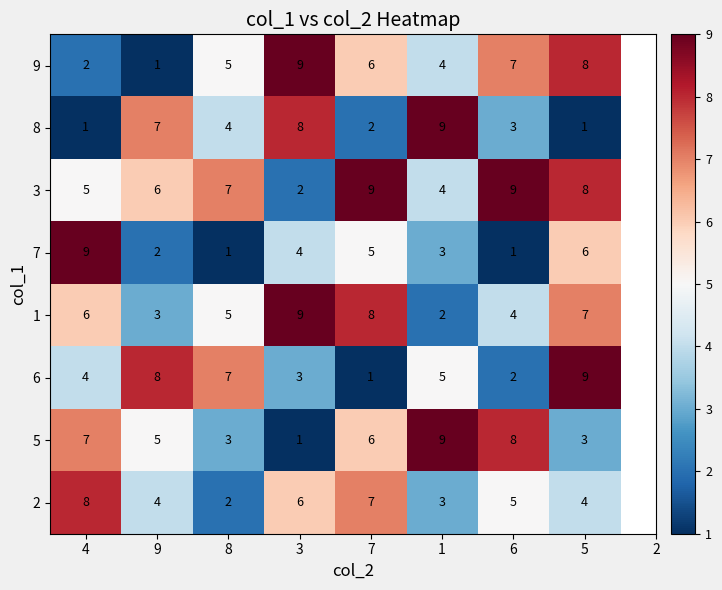

At which category is the sum across all series the highest?

5